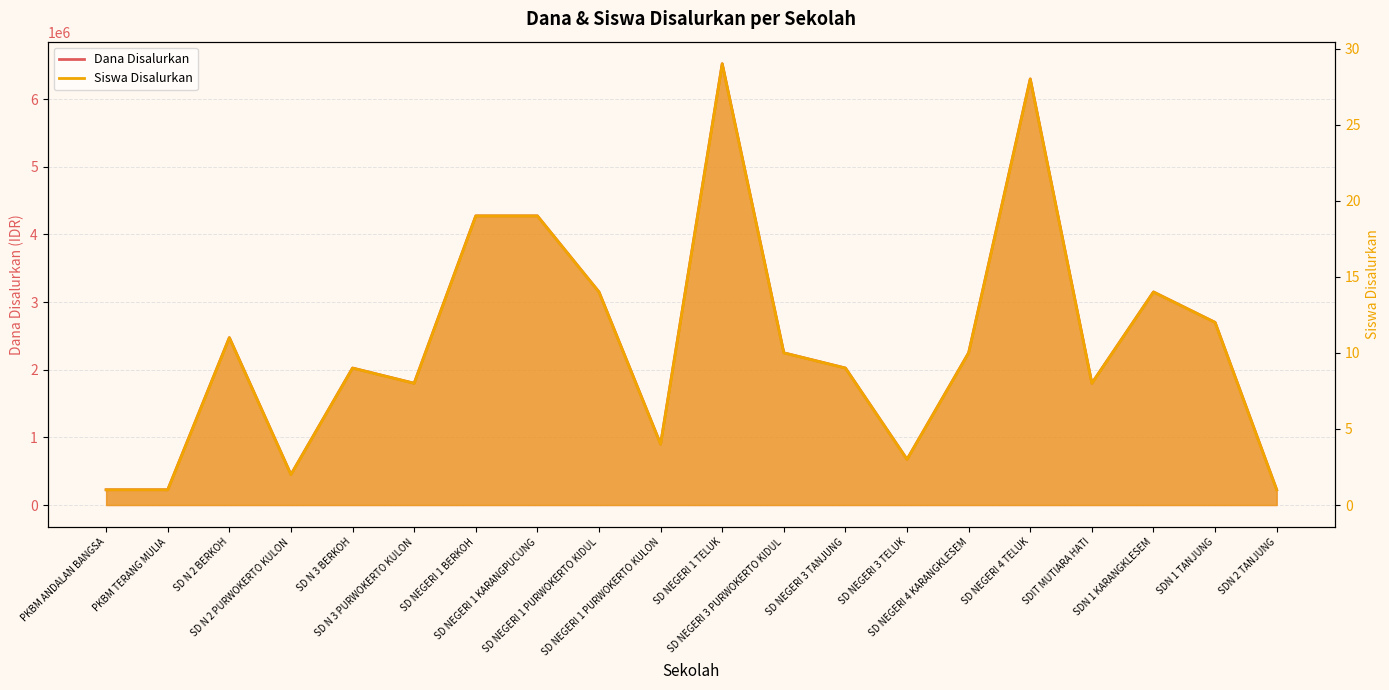

Reading right to left, extract all data points from this chart.

Dana Disalurkan: SDN 2 TANJUNG=225000	SDN 1 TANJUNG=2700000	SDN 1 KARANGKLESEM=3150000	SDIT MUTIARA HATI=1800000	SD NEGERI 4 TELUK=6300000	SD NEGERI 4 KARANGKLESEM=2250000	SD NEGERI 3 TELUK=675000	SD NEGERI 3 TANJUNG=2025000	SD NEGERI 3 PURWOKERTO KIDUL=2250000	SD NEGERI 1 TELUK=6525000	SD NEGERI 1 PURWOKERTO KULON=900000	SD NEGERI 1 PURWOKERTO KIDUL=3150000	SD NEGERI 1 KARANGPUCUNG=4275000	SD NEGERI 1 BERKOH=4275000	SD N 3 PURWOKERTO KULON=1800000	SD N 3 BERKOH=2025000	SD N 2 PURWOKERTO KULON=450000	SD N 2 BERKOH=2475000	PKBM TERANG MULIA=225000	PKBM ANDALAN BANGSA=225000
Siswa Disalurkan: SDN 2 TANJUNG=1	SDN 1 TANJUNG=12	SDN 1 KARANGKLESEM=14	SDIT MUTIARA HATI=8	SD NEGERI 4 TELUK=28	SD NEGERI 4 KARANGKLESEM=10	SD NEGERI 3 TELUK=3	SD NEGERI 3 TANJUNG=9	SD NEGERI 3 PURWOKERTO KIDUL=10	SD NEGERI 1 TELUK=29	SD NEGERI 1 PURWOKERTO KULON=4	SD NEGERI 1 PURWOKERTO KIDUL=14	SD NEGERI 1 KARANGPUCUNG=19	SD NEGERI 1 BERKOH=19	SD N 3 PURWOKERTO KULON=8	SD N 3 BERKOH=9	SD N 2 PURWOKERTO KULON=2	SD N 2 BERKOH=11	PKBM TERANG MULIA=1	PKBM ANDALAN BANGSA=1